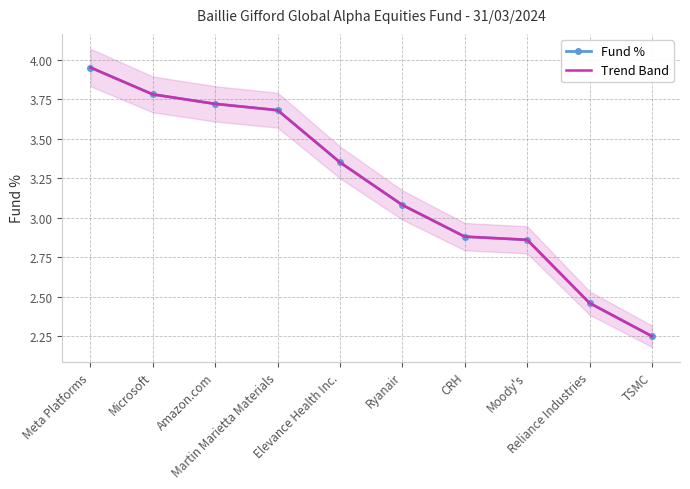

What is the sum of all Fund % values?

32.0